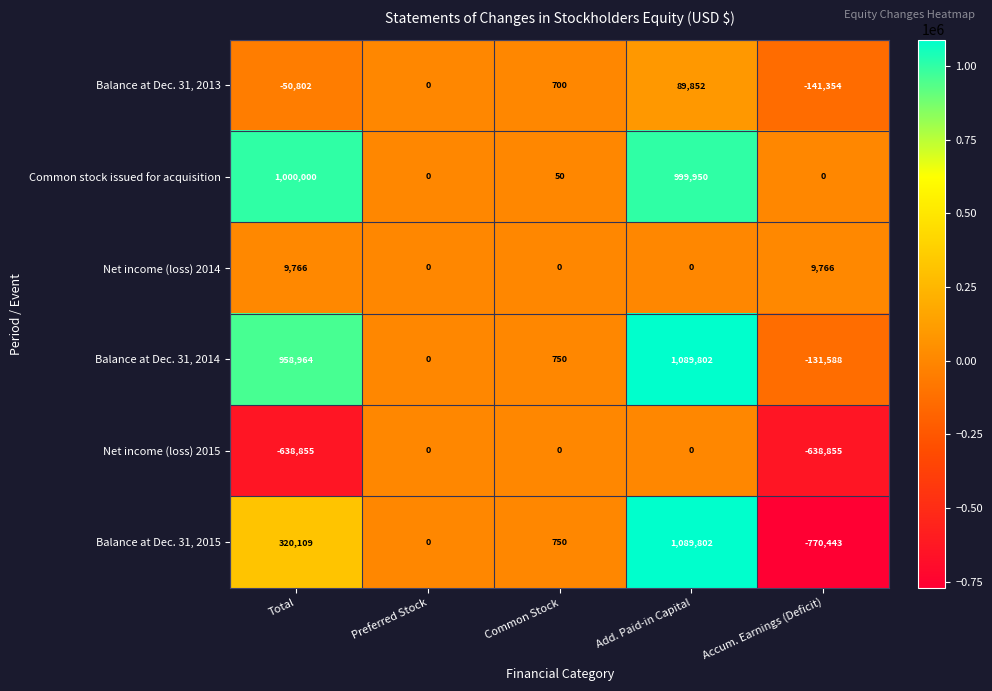

How many data points does each series have?

5